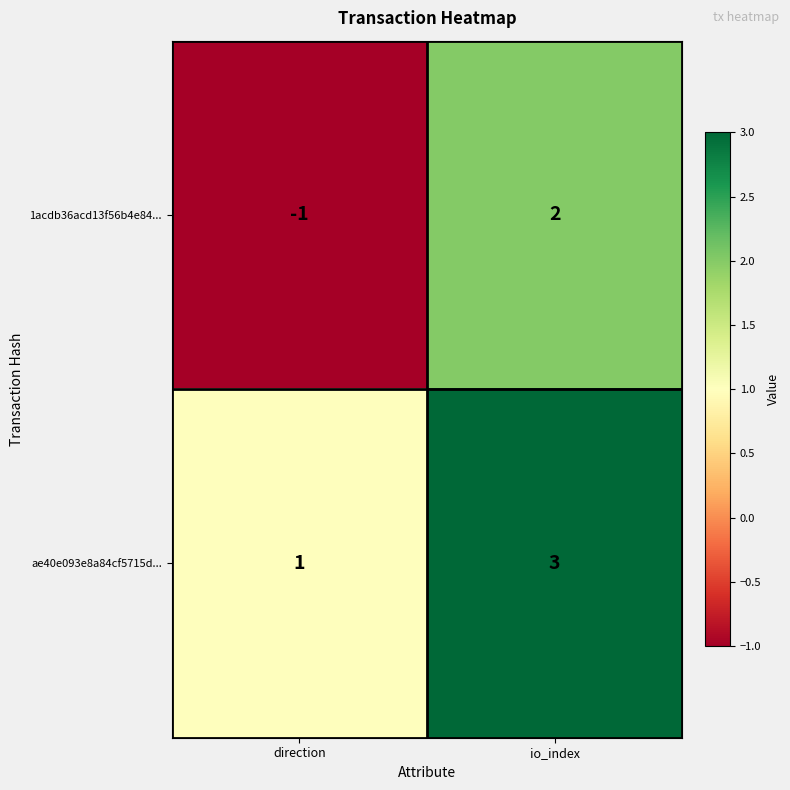

At which category is the sum across all series the highest?

io_index